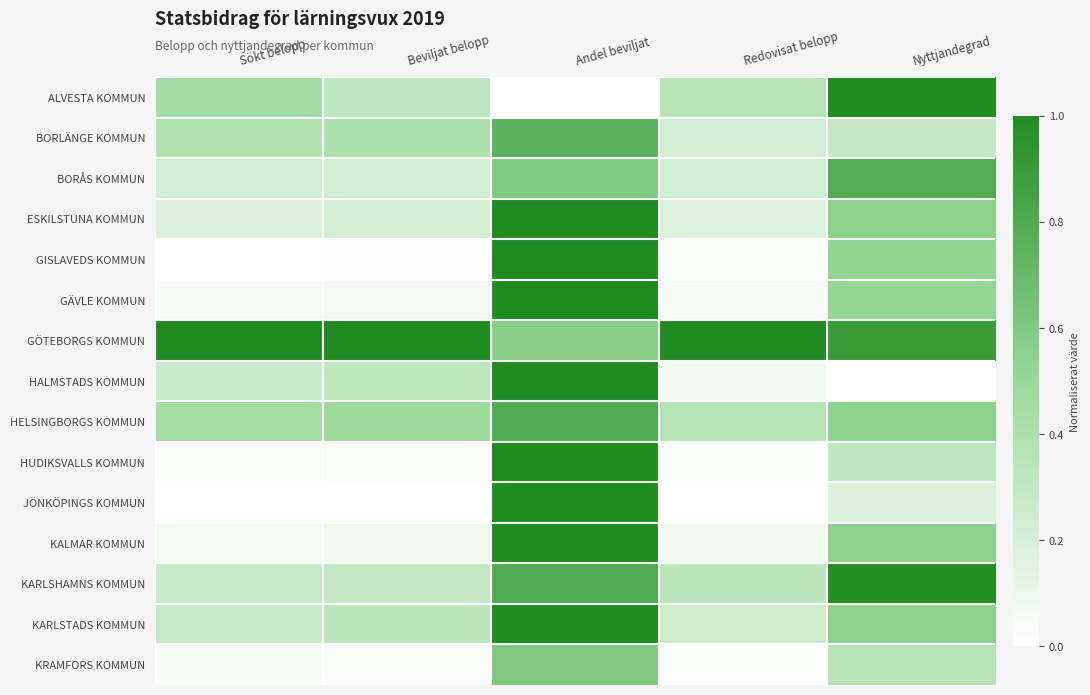

What is the difference between the highest and lowest values at Beviljat belopp?

1.0